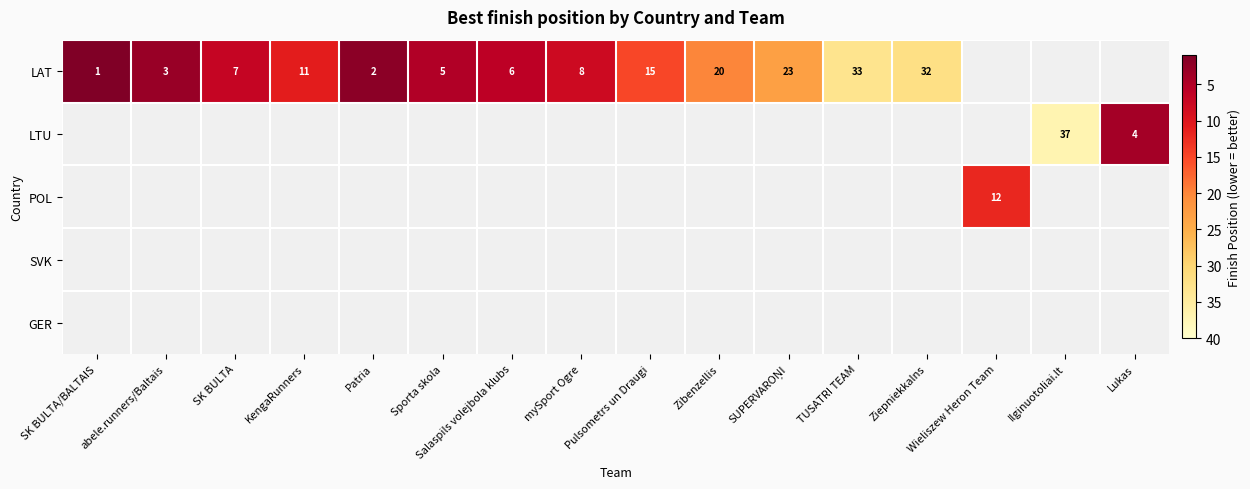

How many categories are shown in the chart?

16